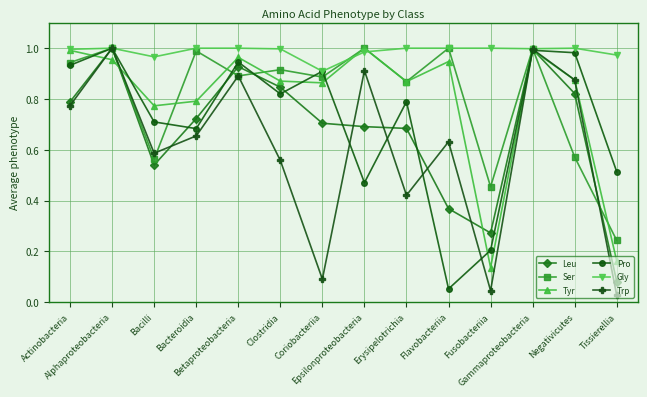

True or false: Pro has more than 0 points higher than both neighbors.

True